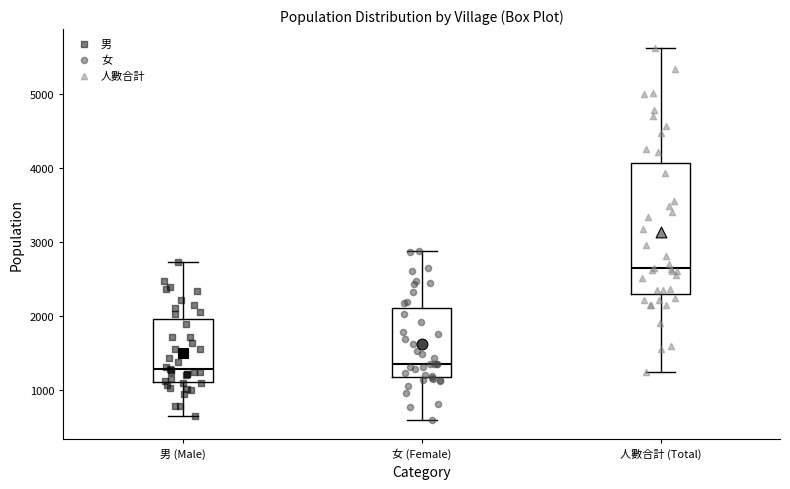

Comparing the boxes themselves (not the whiskers), which one is the tallest?

人數合計 (Total)